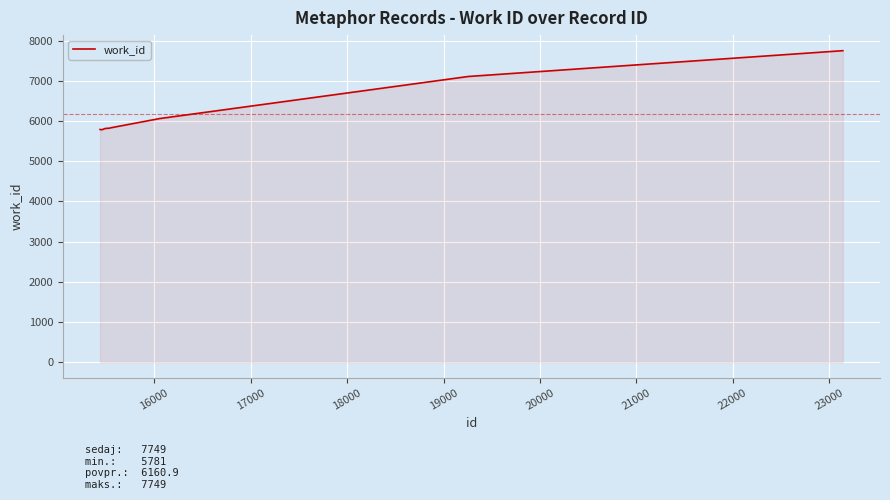

What is the smallest value displayed?

5781